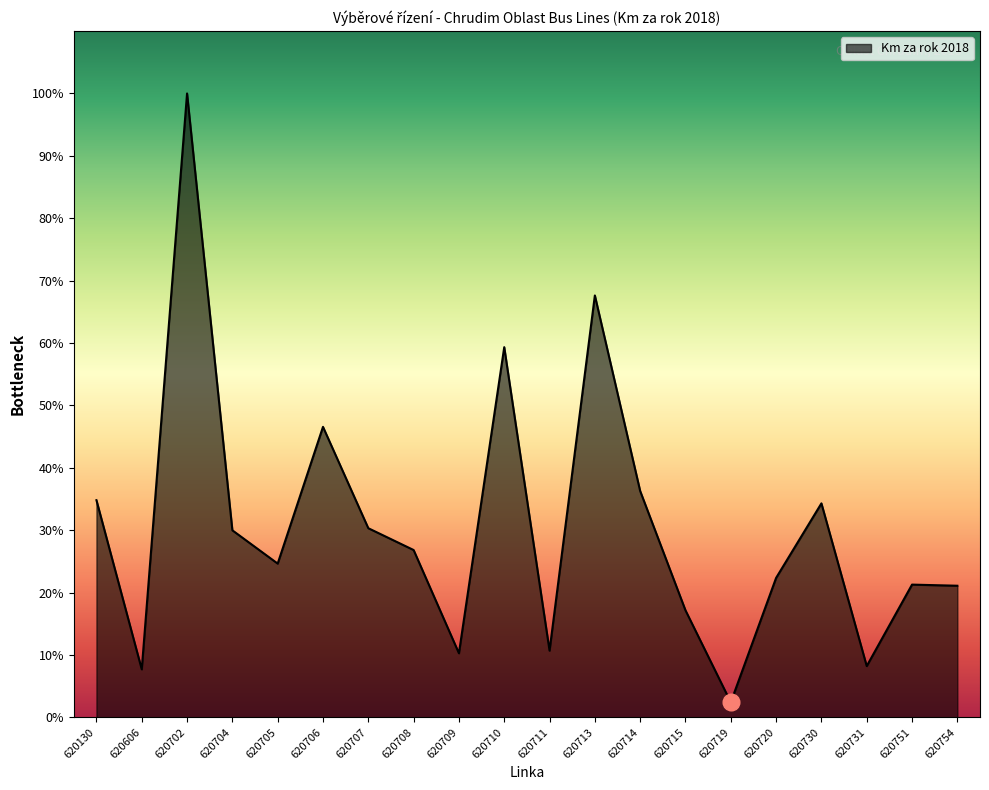

True or false: the data shows 74604 at 620707.

True